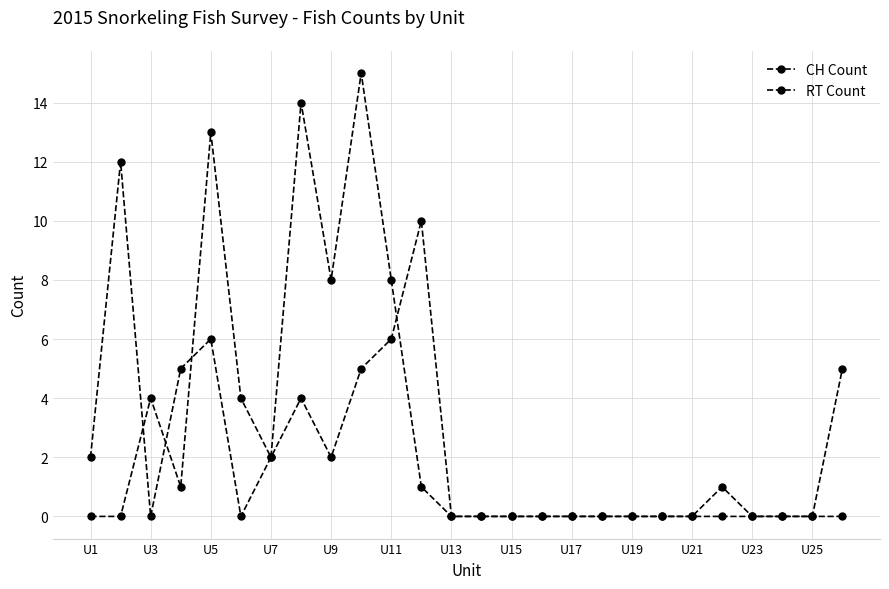

Reading left to right, extract all data points from this chart.

CH Count: 2	12	0	5	6	0	2	4	2	5	6	10	0	0	0	0	0	0	0	0	0	1	0	0	0	5
RT Count: 0	0	4	1	13	4	2	14	8	15	8	1	0	0	0	0	0	0	0	0	0	0	0	0	0	0